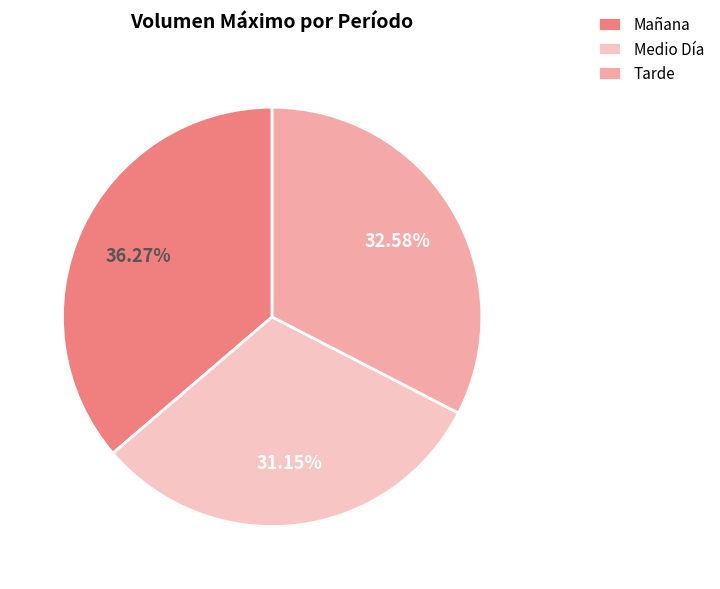

What is the smallest slice in the pie chart?

Medio Día